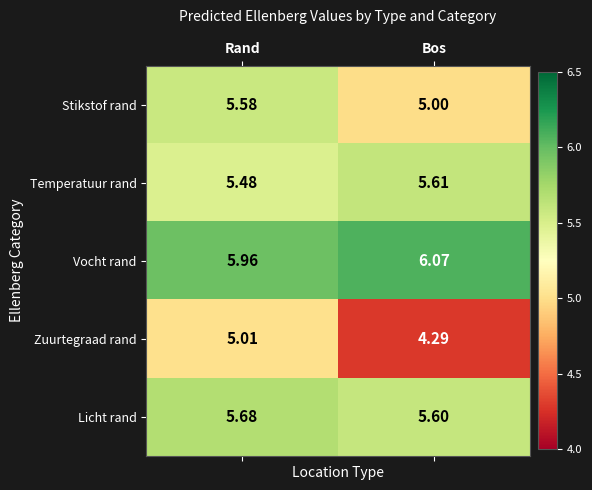

Which label corresponds to the largest value in the chart?

Bos